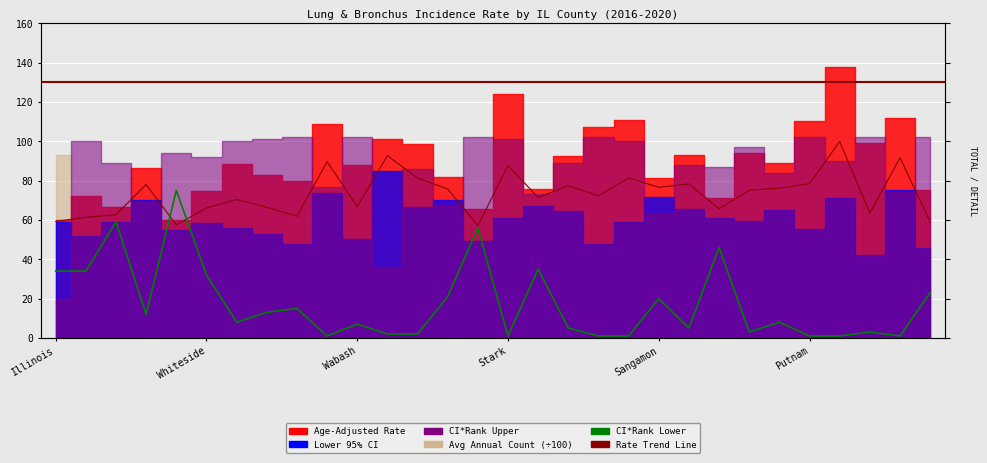

True or false: Age-Adj Rate Line has more than 2 interior local peaks.

True